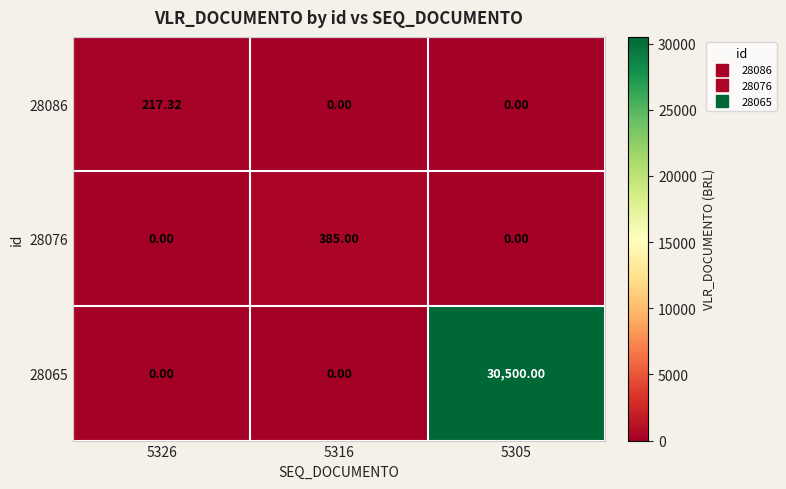

How many data points in 28065 are above 0?

1